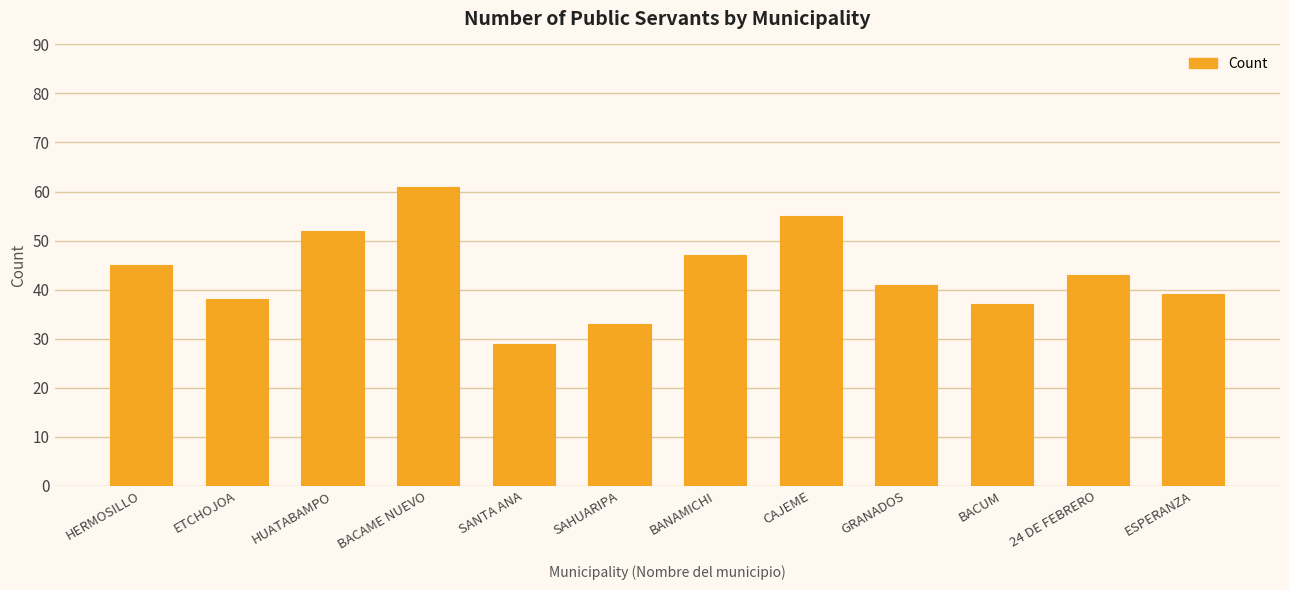

Where does the data first go above 43?

HERMOSILLO